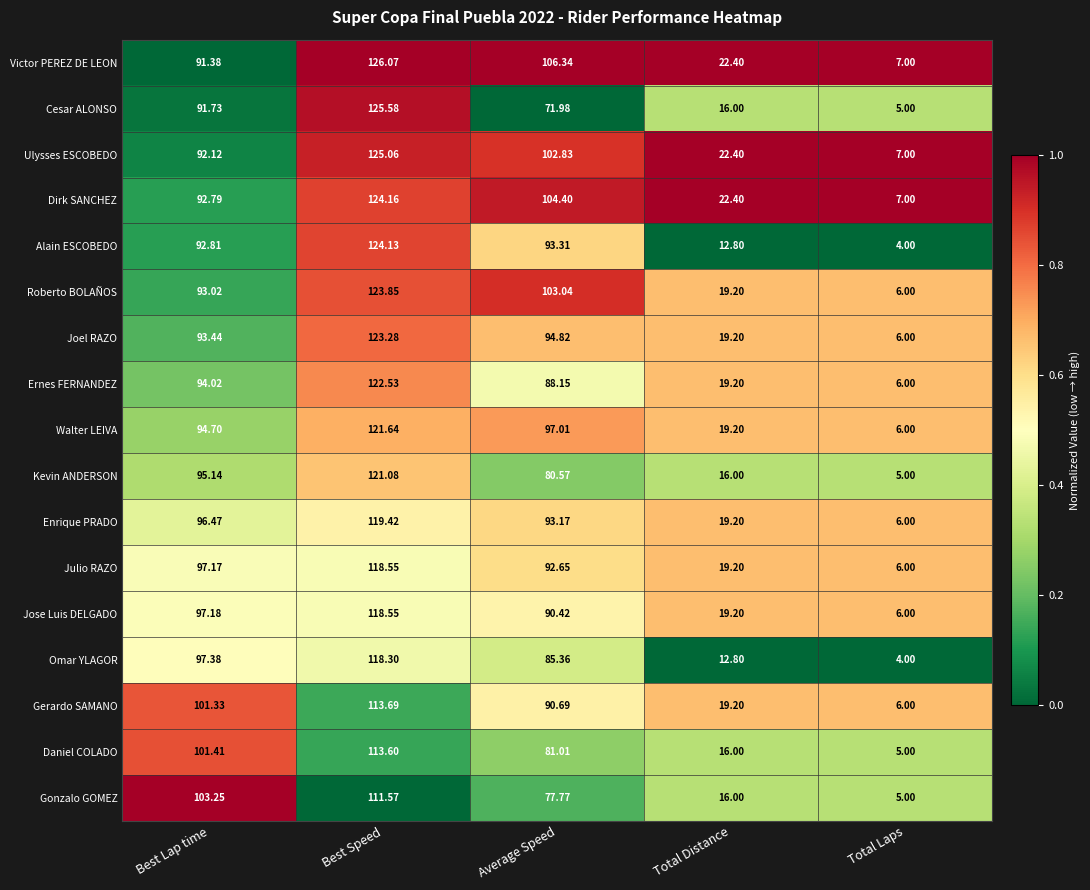

Which category has the highest value in the Dirk SANCHEZ series?

Best Speed